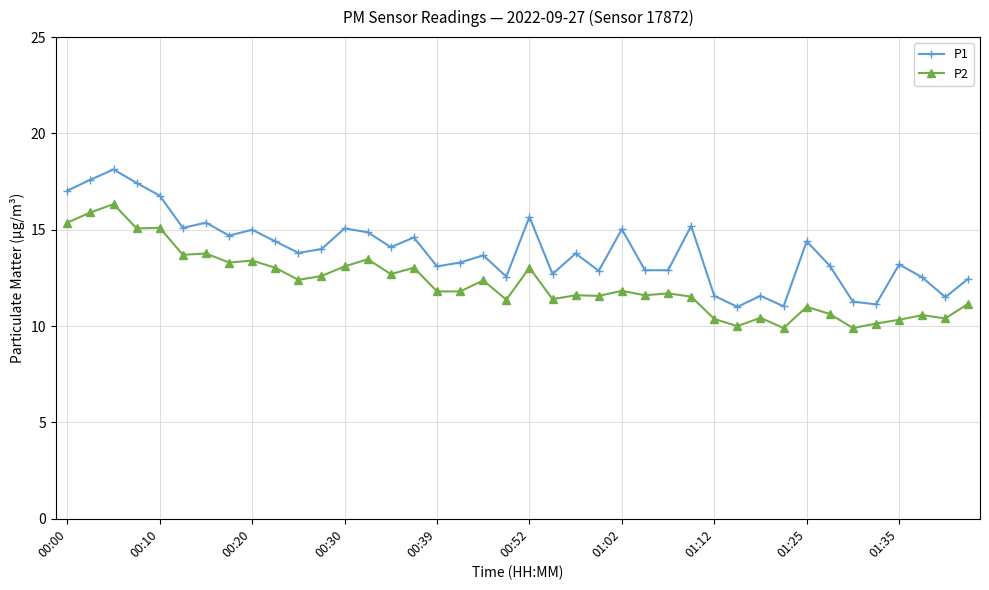

In P1, how many points are higher than both neighbors (excluding endpoints)?

13